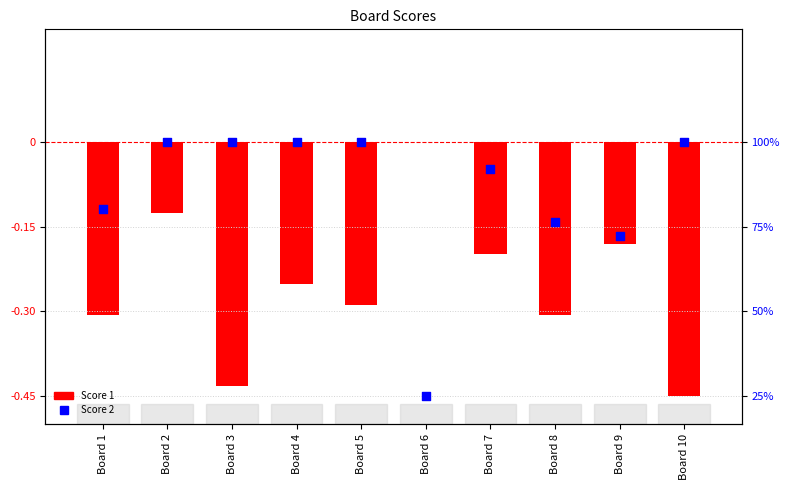

Which series contains the lowest Y value?

Score 1